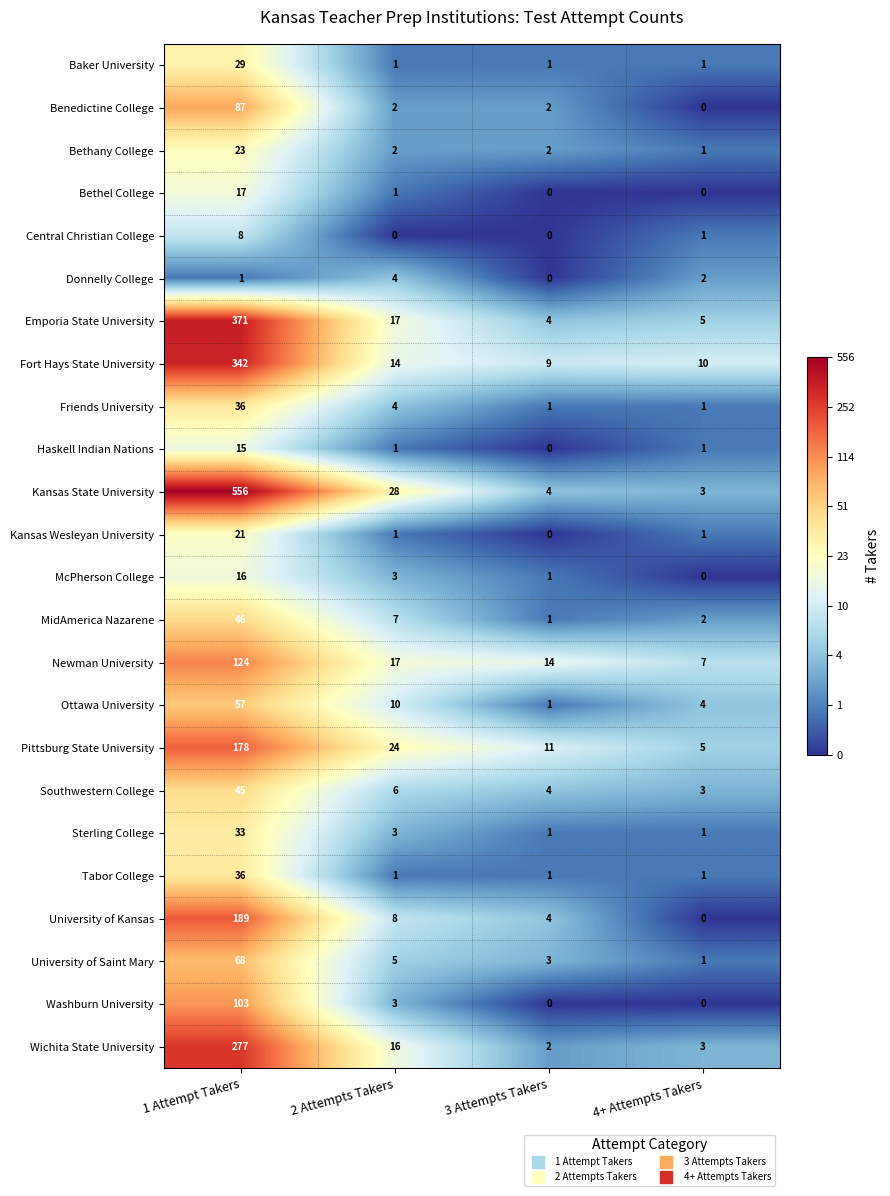

Where is University of Saint Mary nearest to the value 34?

2 Attempts Takers